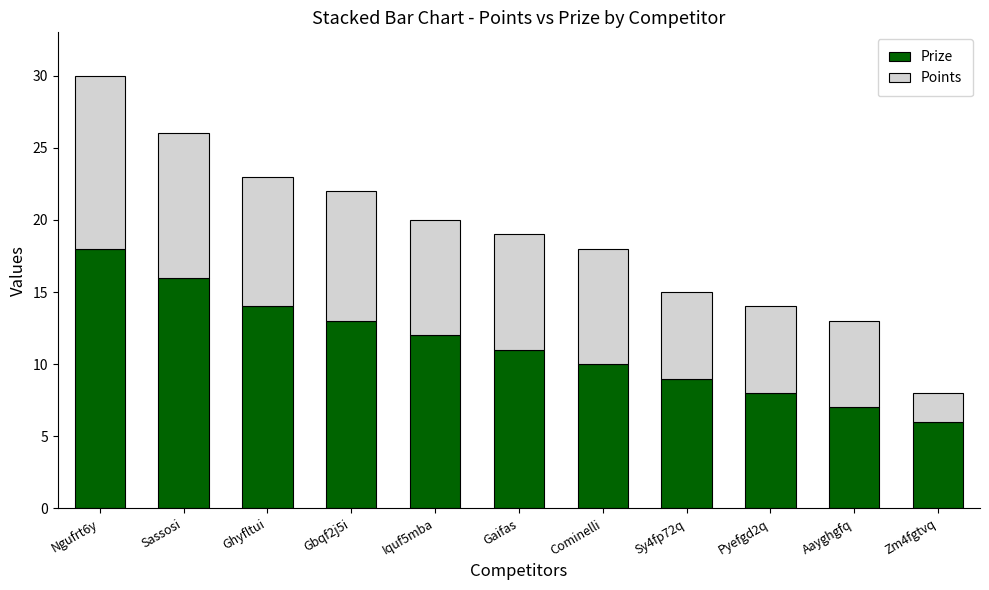

True or false: Prize has a value of 6 at Zm4fgtvq.

True